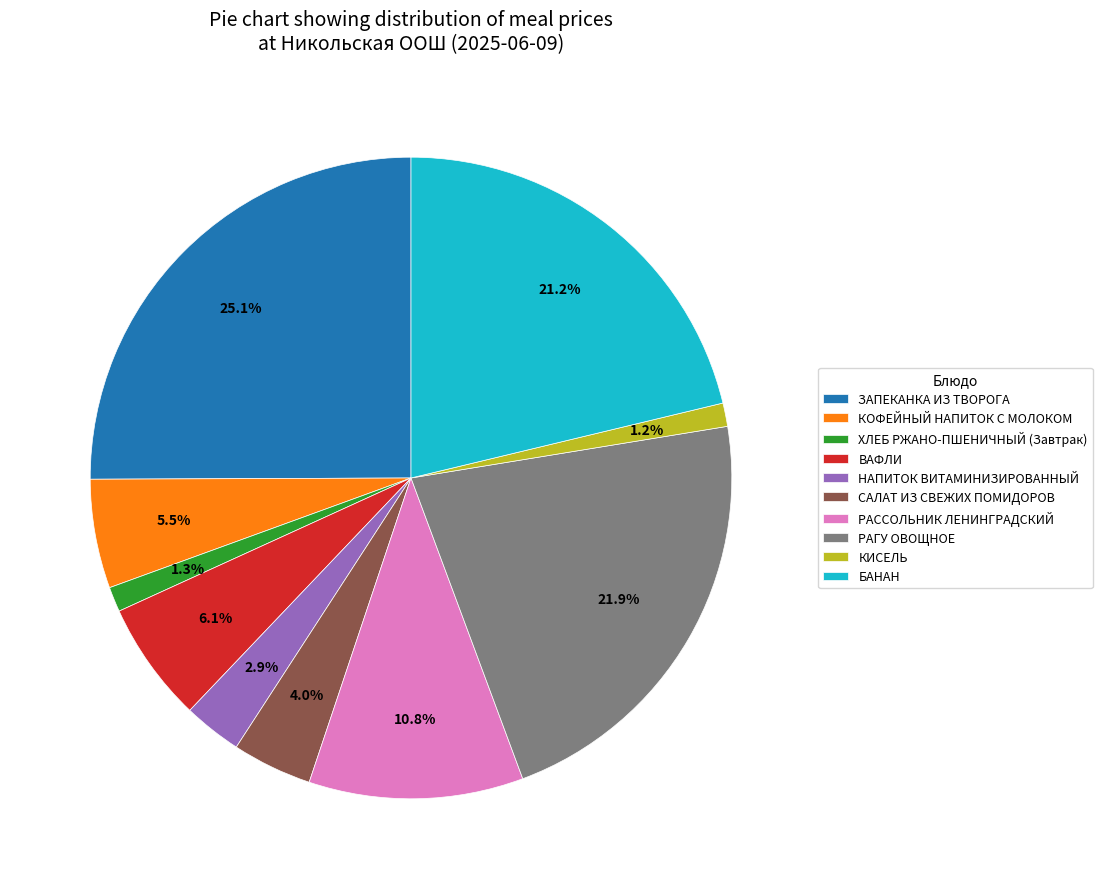

To the nearest percent, what is the difference between the largest and smallest slice percentages?

24%